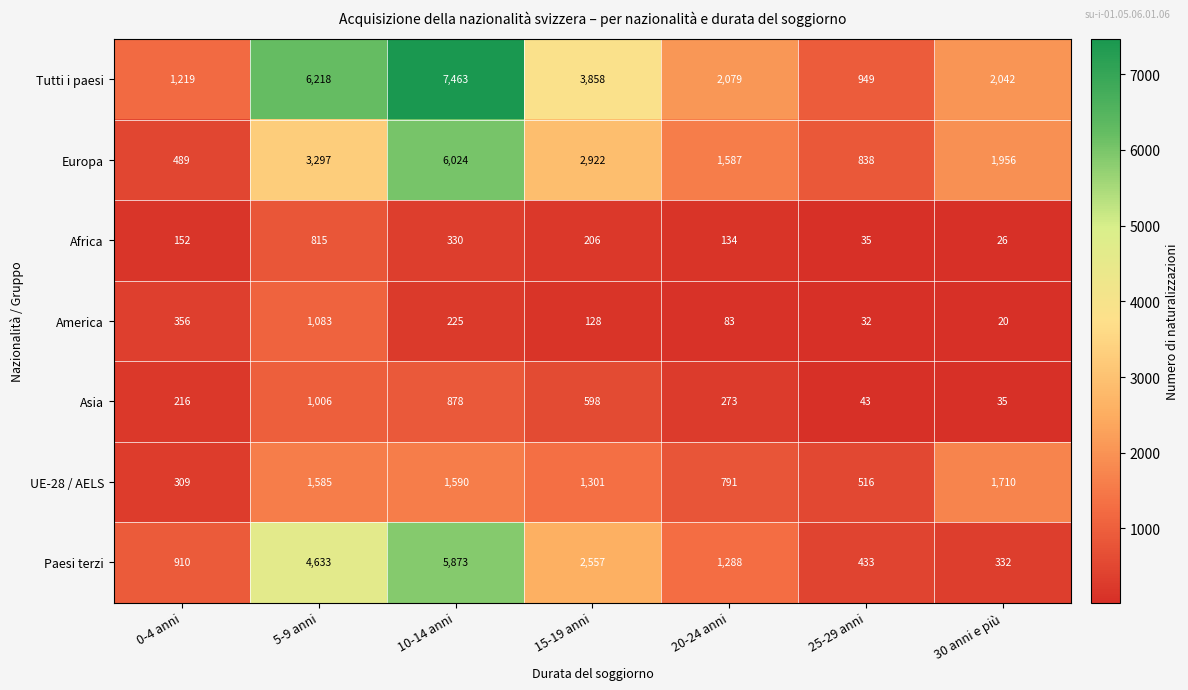

Where is Tutti i paesi nearest to the value 4206?

15-19 anni